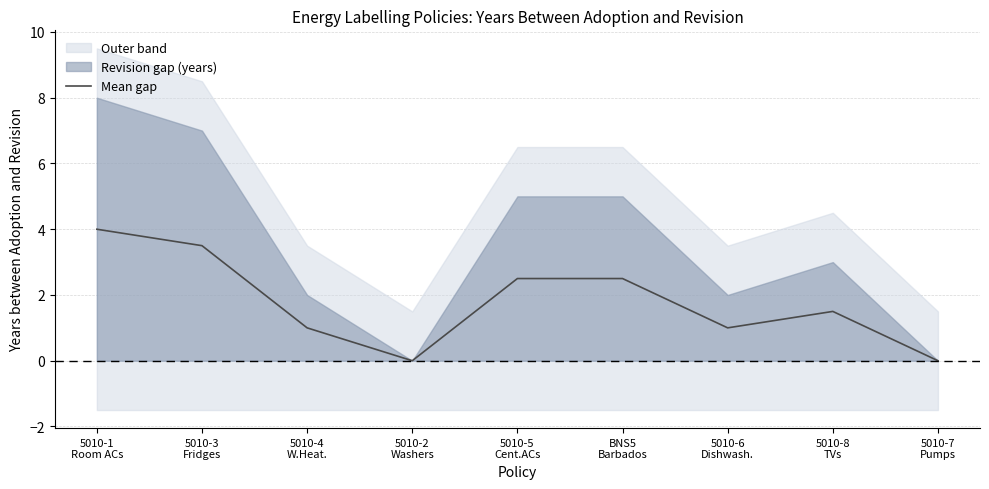

How many points are lower than both their immediate neighbors (excluding endpoints)?

2